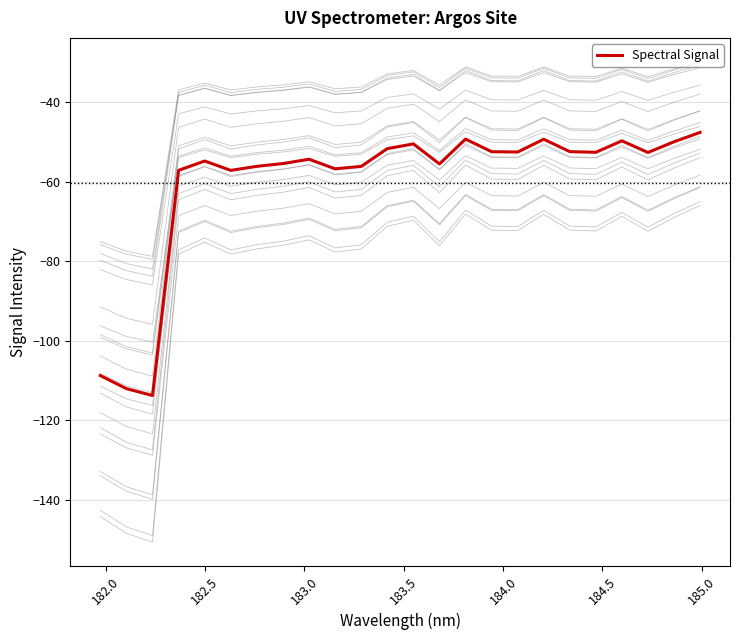

How many data points are less than -52?

17